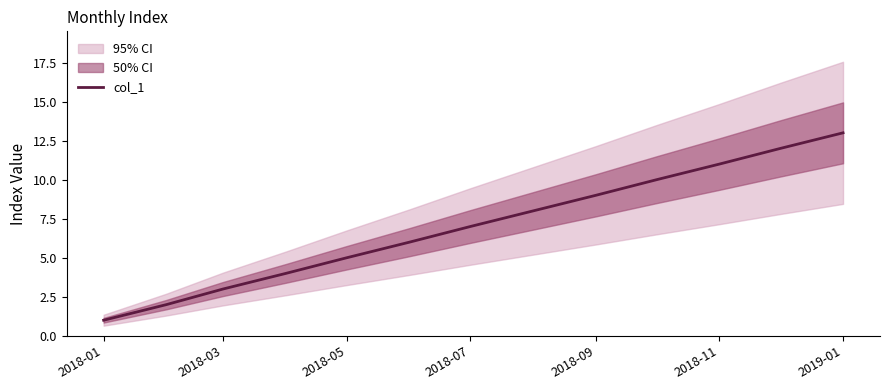

Which category has the lowest value in the col_1 series?

2018-01